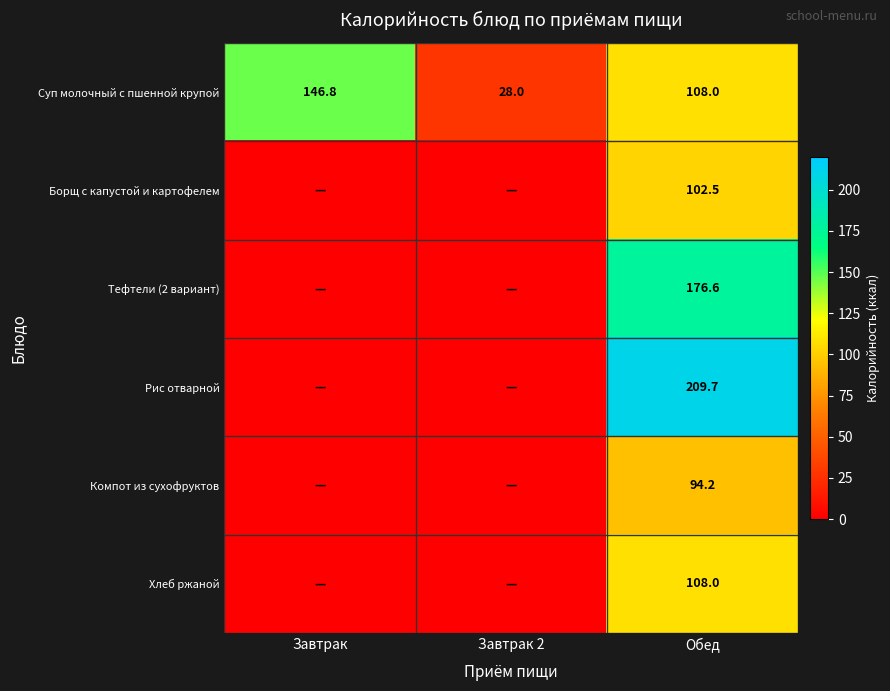

At which label does Суп молочный с пшенной крупой reach its peak?

Завтрак